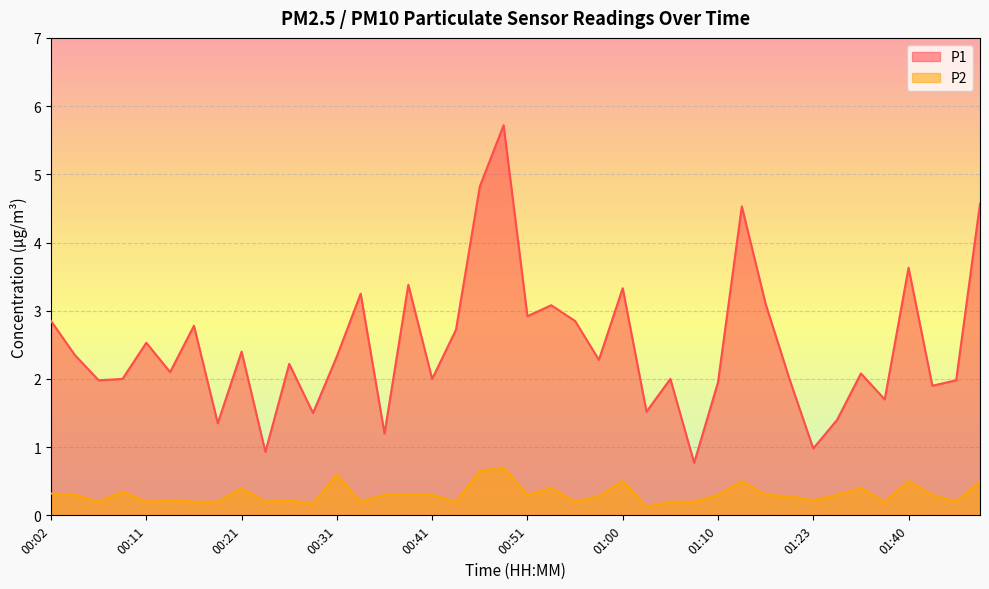

Reading left to right, what are all the values shown in this chart?

P1: 00:02=2.9	00:04=2.4	00:07=2.0	00:09=2.0	00:11=2.5	00:14=2.1	00:16=2.8	00:19=1.4	00:21=2.4	00:24=0.9	00:26=2.2	00:29=1.5	00:31=2.3	00:33=3.2	00:36=1.2	00:38=3.4	00:41=2.0	00:43=2.7	00:46=4.8	00:48=5.7	00:51=2.9	00:53=3.1	00:55=2.9	00:58=2.3	01:00=3.3	01:03=1.5	01:05=2.0	01:08=0.8	01:10=1.9	01:13=4.5	01:15=3.1	01:18=2.0	01:23=1.0	01:26=1.4	01:32=2.1	01:37=1.7	01:40=3.6	01:43=1.9	01:45=2.0	01:48=4.6
P2: 00:02=0.3	00:04=0.3	00:07=0.2	00:09=0.3	00:11=0.2	00:14=0.2	00:16=0.2	00:19=0.2	00:21=0.4	00:24=0.2	00:26=0.2	00:29=0.2	00:31=0.6	00:33=0.2	00:36=0.3	00:38=0.3	00:41=0.3	00:43=0.2	00:46=0.7	00:48=0.7	00:51=0.3	00:53=0.4	00:55=0.2	00:58=0.3	01:00=0.5	01:03=0.1	01:05=0.2	01:08=0.2	01:10=0.3	01:13=0.5	01:15=0.3	01:18=0.3	01:23=0.2	01:26=0.3	01:32=0.4	01:37=0.2	01:40=0.5	01:43=0.3	01:45=0.2	01:48=0.5